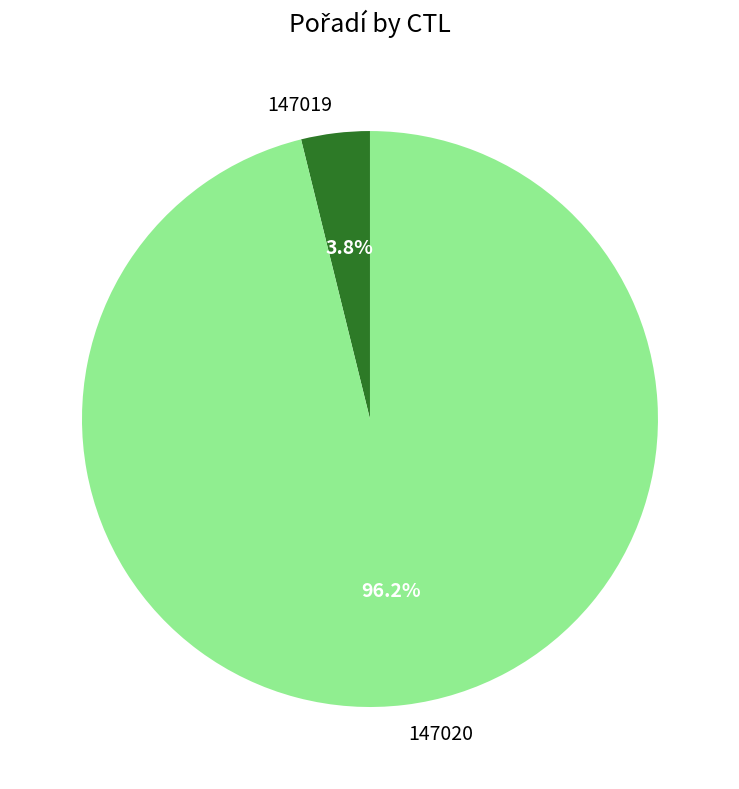

Rank the categories by value from highest to lowest.

147020, 147019